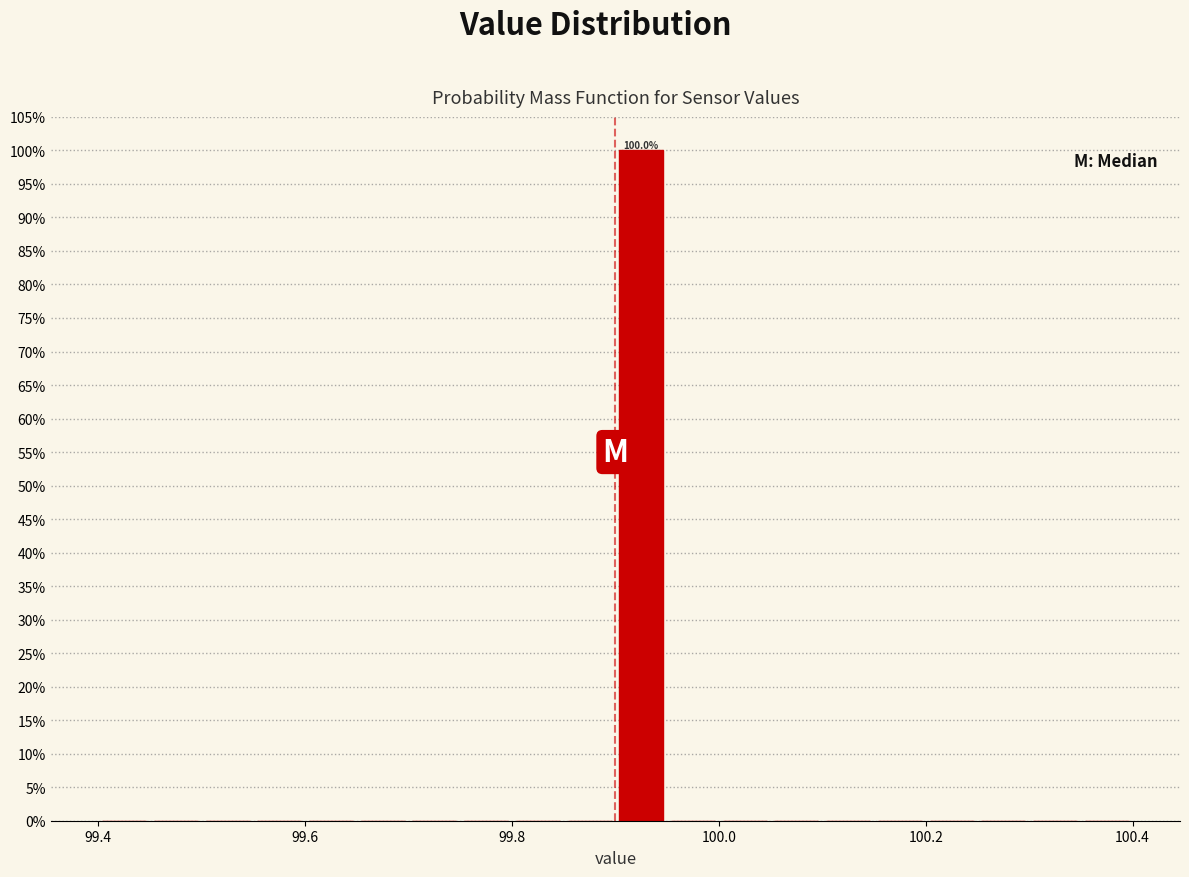

Around what value on the x-axis is the tallest bar? Give the approximate position of its centre, as read against the axis.

99.92